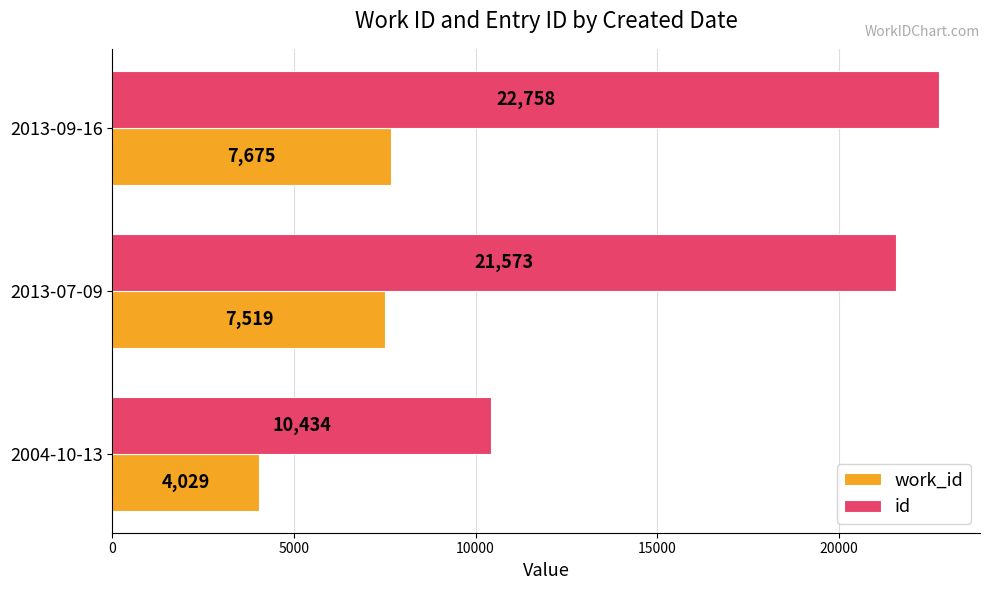

What is the minimum value for id?

10434